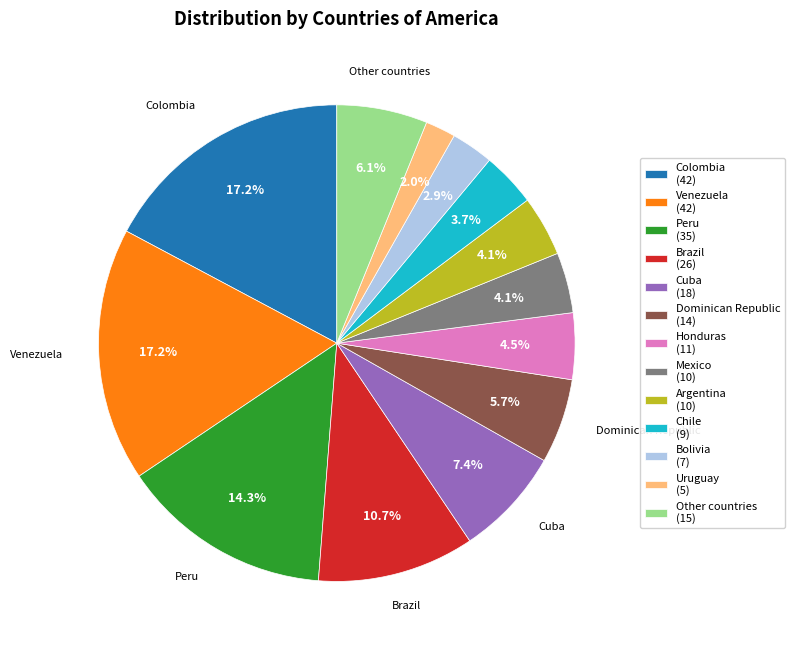

Is it true that Chile is 4% of the pie?

True